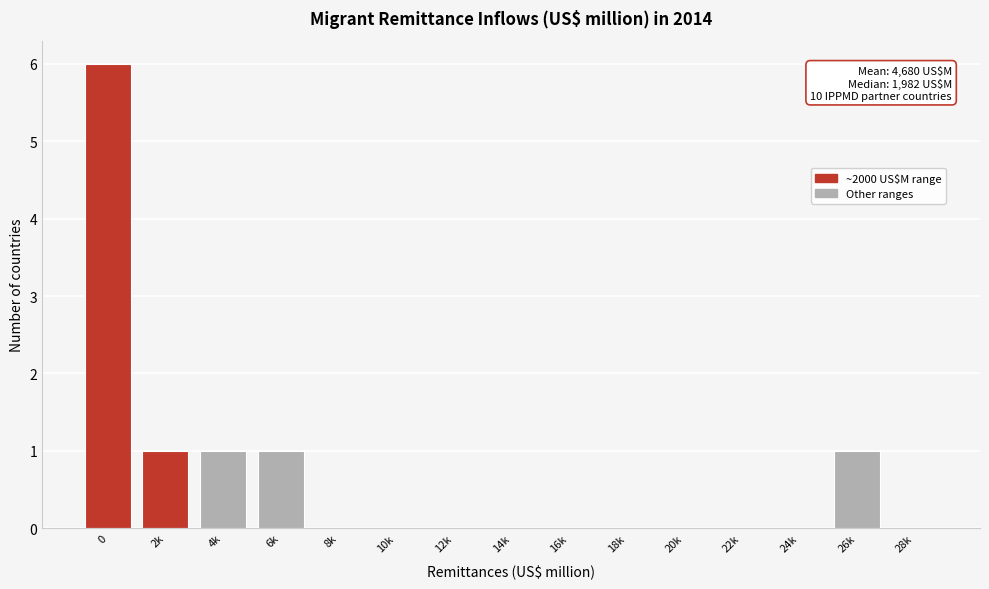

Reading left to right, what are all the values shown in this chart?

0=6	2k=1	4k=1	6k=1	8k=0	10k=0	12k=0	14k=0	16k=0	18k=0	20k=0	22k=0	24k=0	26k=1	28k=0